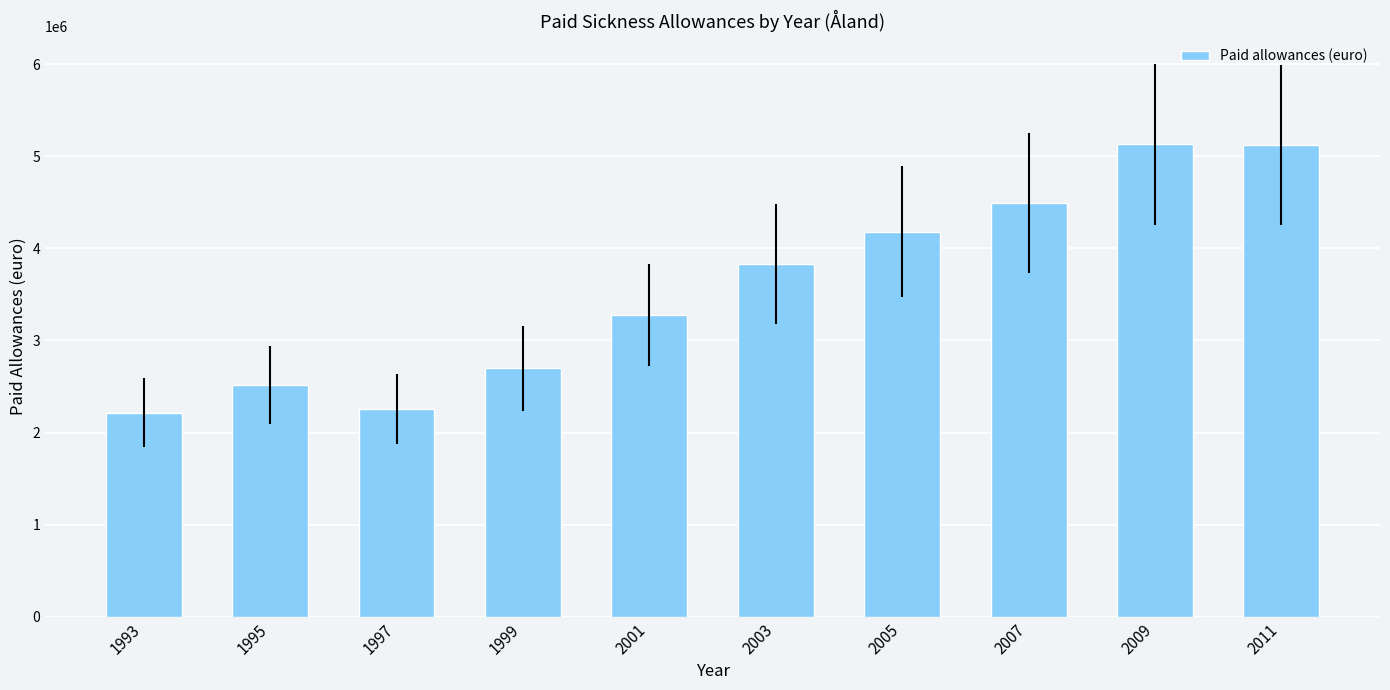

What is the minimum value shown in the chart?

2216493